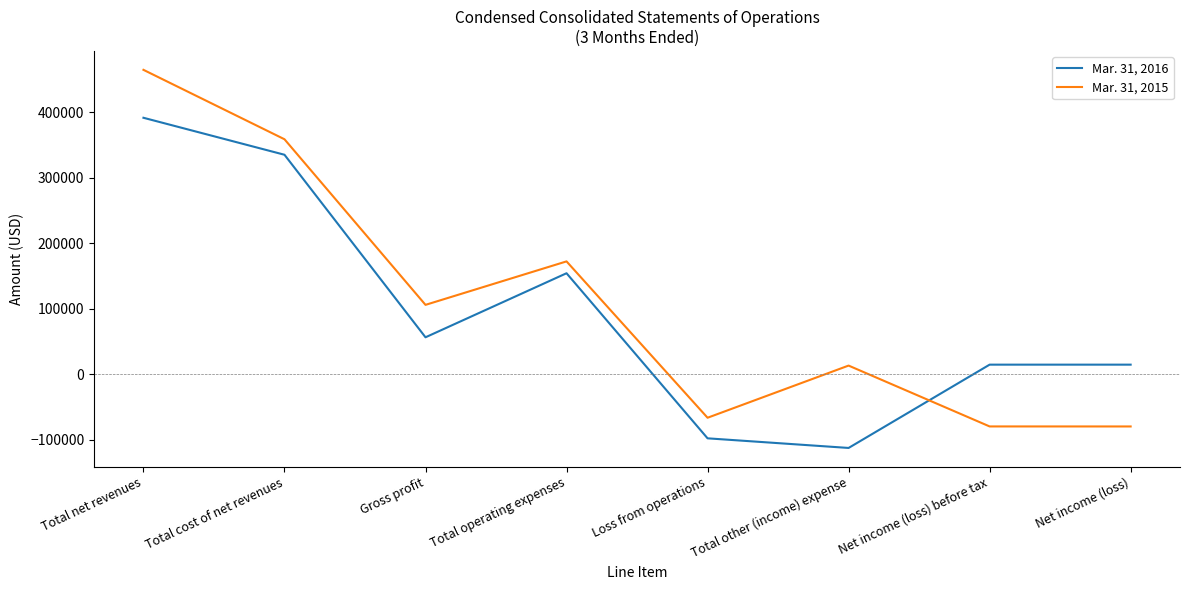

True or false: Mar. 31, 2016 has more than 2 interior local peaks.

False